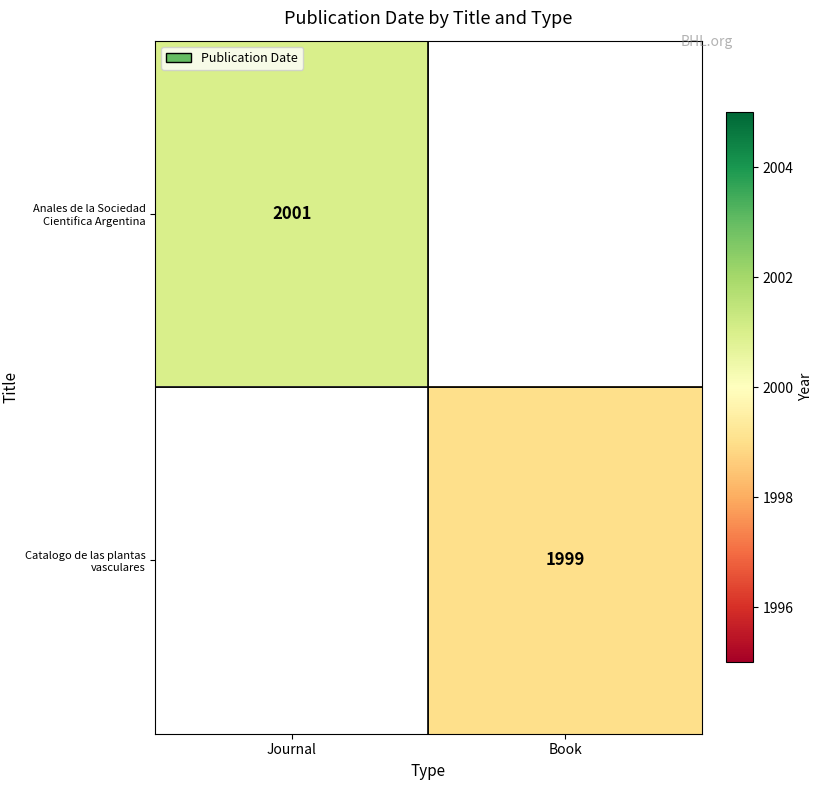

True or false: Anales de la Sociedad Cientifica Argentina has a value of 2001 at Journal.

True